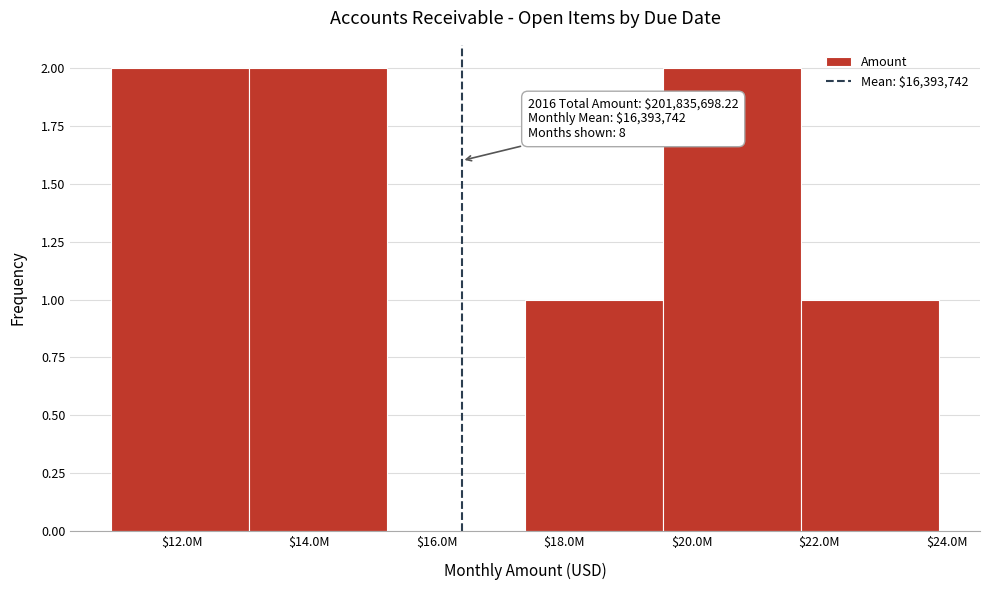

True or false: the data shows 4 at $20.0M.

False